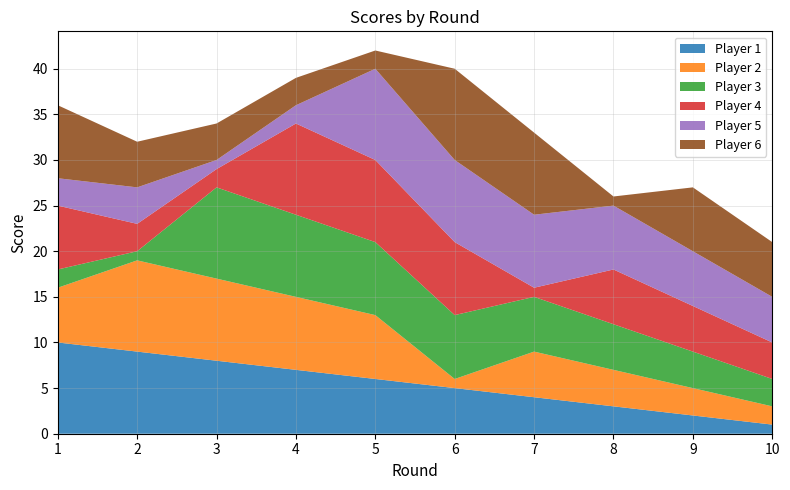

Reading right to left, transcribe all the data shown in this chart.

Player 1: 10=1	9=2	8=3	7=4	6=5	5=6	4=7	3=8	2=9	1=10
Player 2: 10=2	9=3	8=4	7=5	6=1	5=7	4=8	3=9	2=10	1=6
Player 3: 10=3	9=4	8=5	7=6	6=7	5=8	4=9	3=10	2=1	1=2
Player 4: 10=4	9=5	8=6	7=1	6=8	5=9	4=10	3=2	2=3	1=7
Player 5: 10=5	9=6	8=7	7=8	6=9	5=10	4=2	3=1	2=4	1=3
Player 6: 10=6	9=7	8=1	7=9	6=10	5=2	4=3	3=4	2=5	1=8